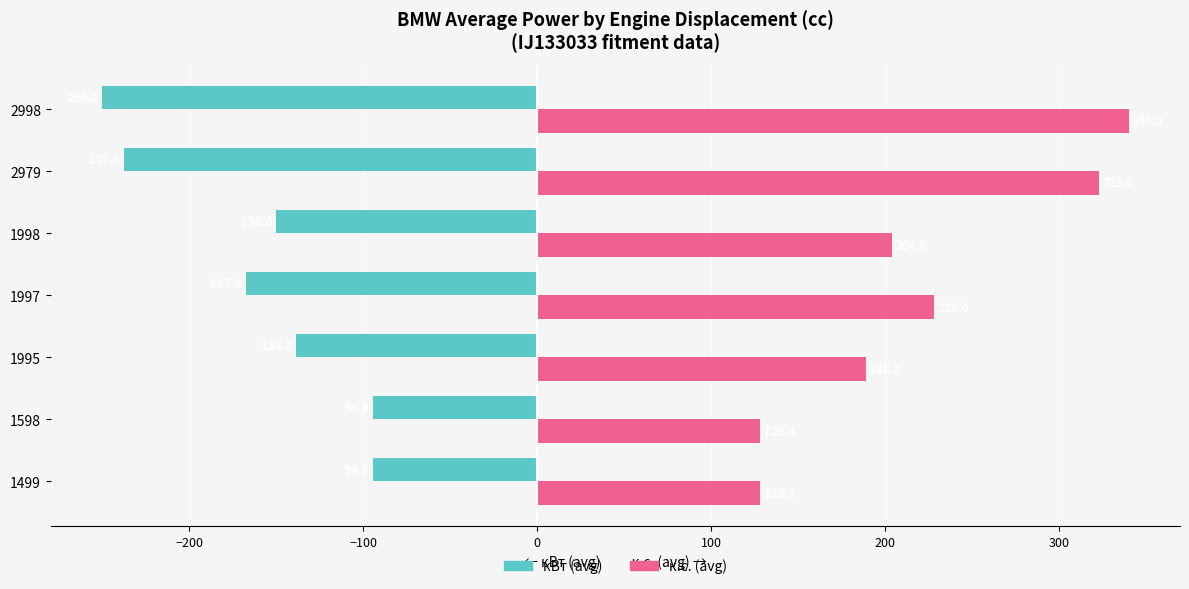

The к.с. (avg) series shows 204.0 at 1998. True or false?

True